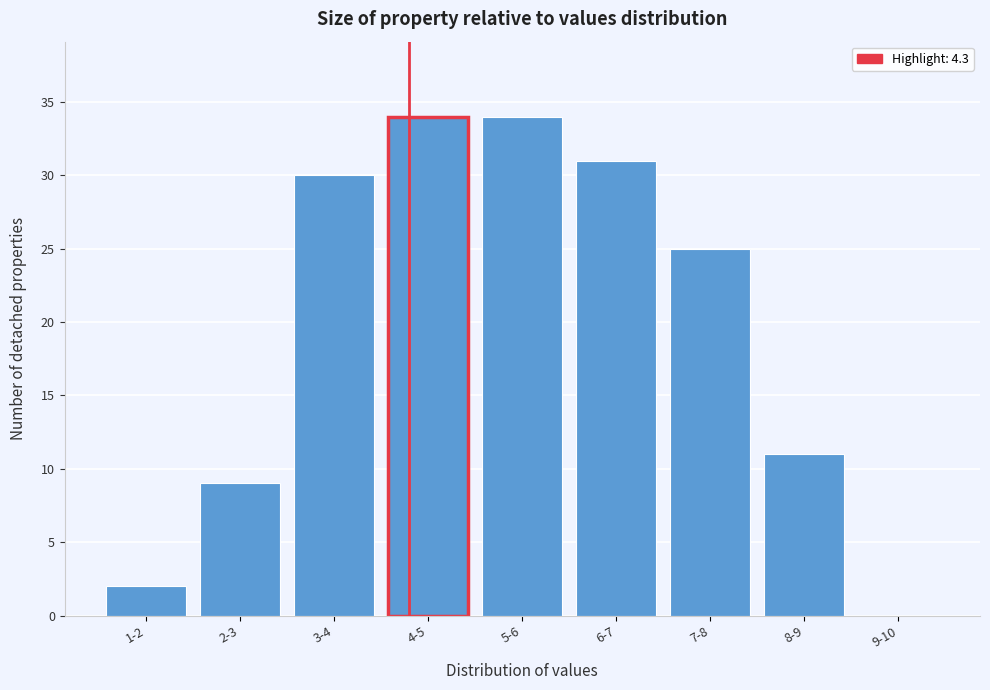

Reading left to right, what are all the values shown in this chart?

1-2=2	2-3=9	3-4=30	4-5=34	5-6=34	6-7=31	7-8=25	8-9=11	9-10=0